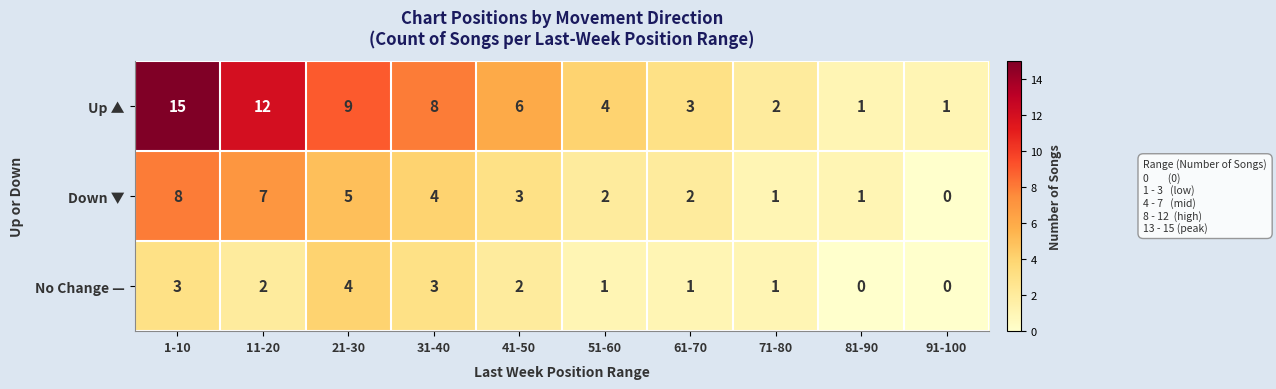

At which label does No Change — first exceed 2?

1-10